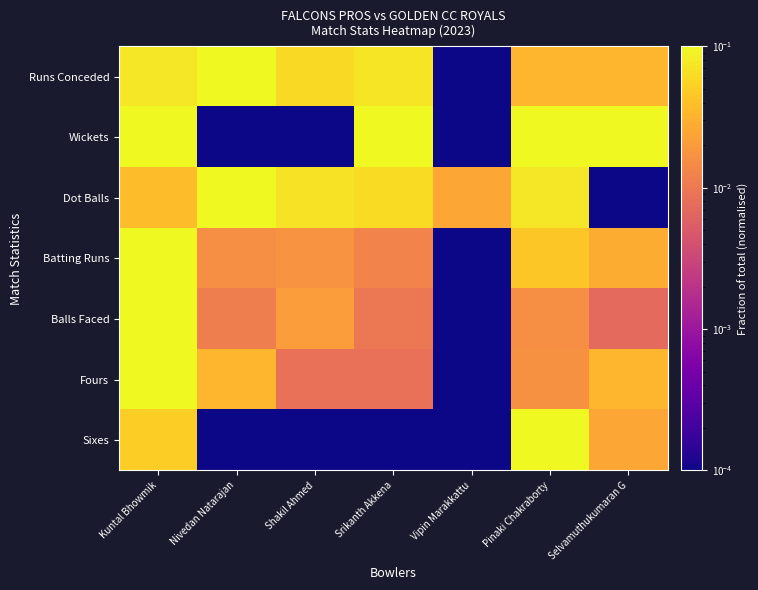

Rank the series at Kuntal Bhowmik from highest to lowest value.

Wickets, Batting Runs, Balls Faced, Fours, Runs Conceded, Sixes, Dot Balls